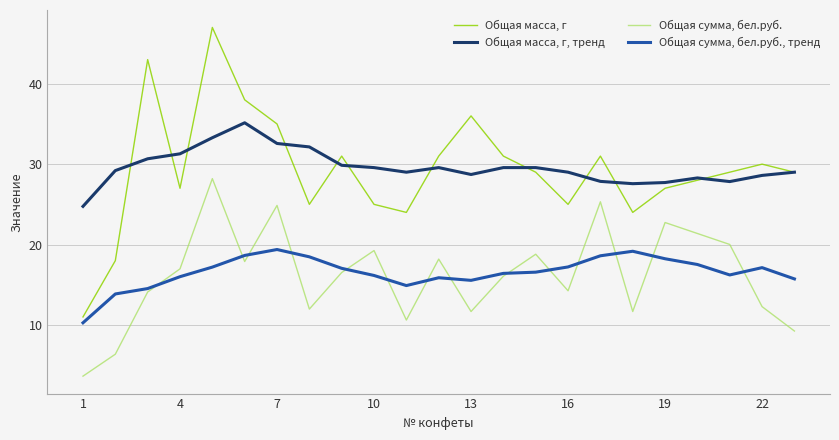

Which series has the widest spread of values?

Общая масса, г